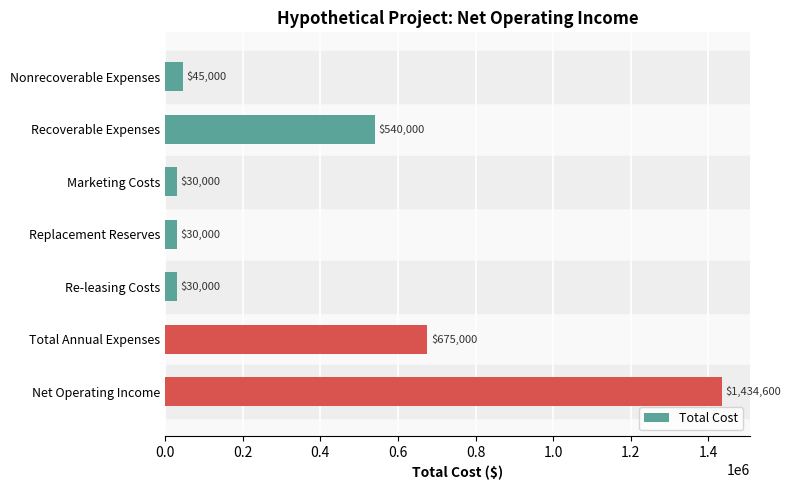

Are the bars horizontal?

Yes